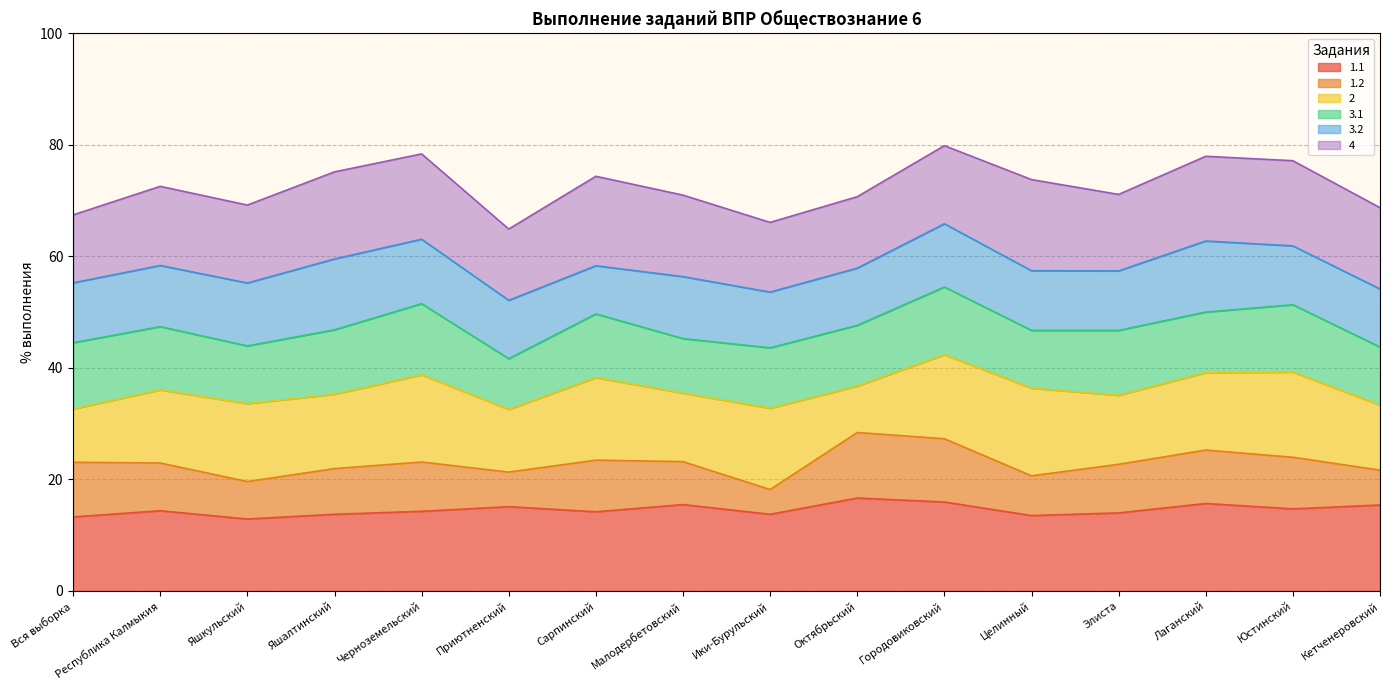

What is the highest value of the 1.1 series?

16.7